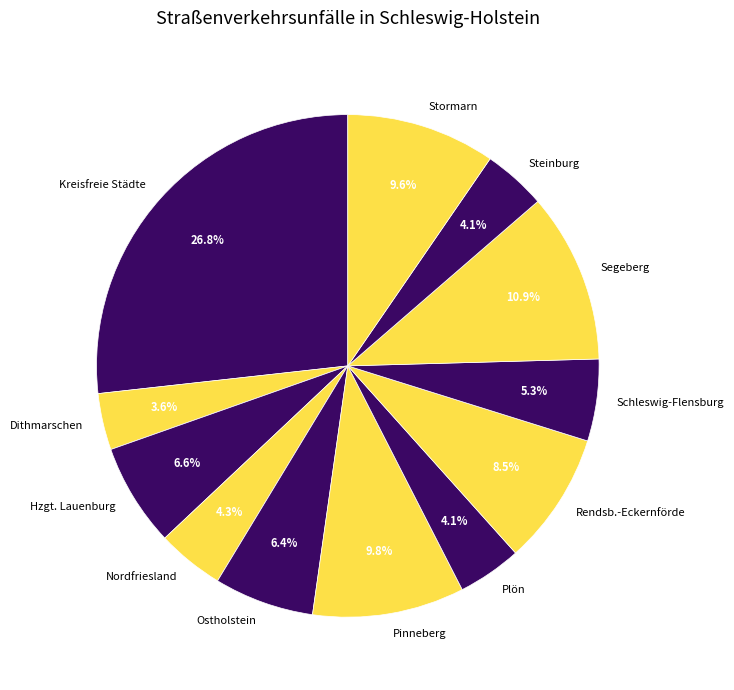

How many slices are in this pie chart?

12